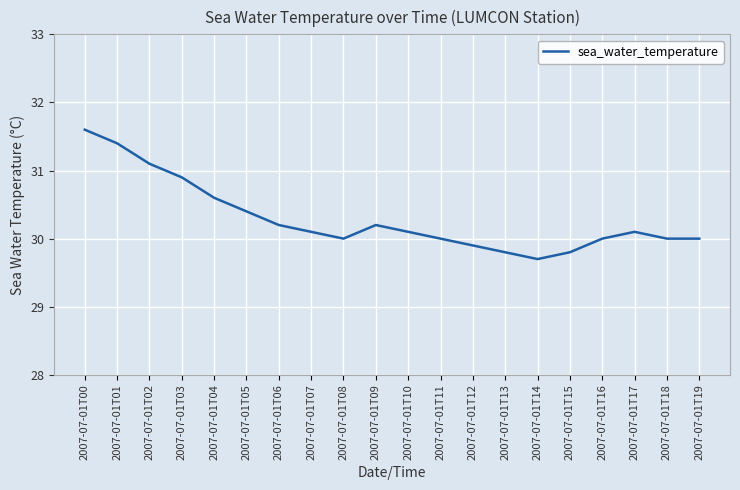

The chart shows a value of 46.8 at 2007-07-01T07. True or false?

False